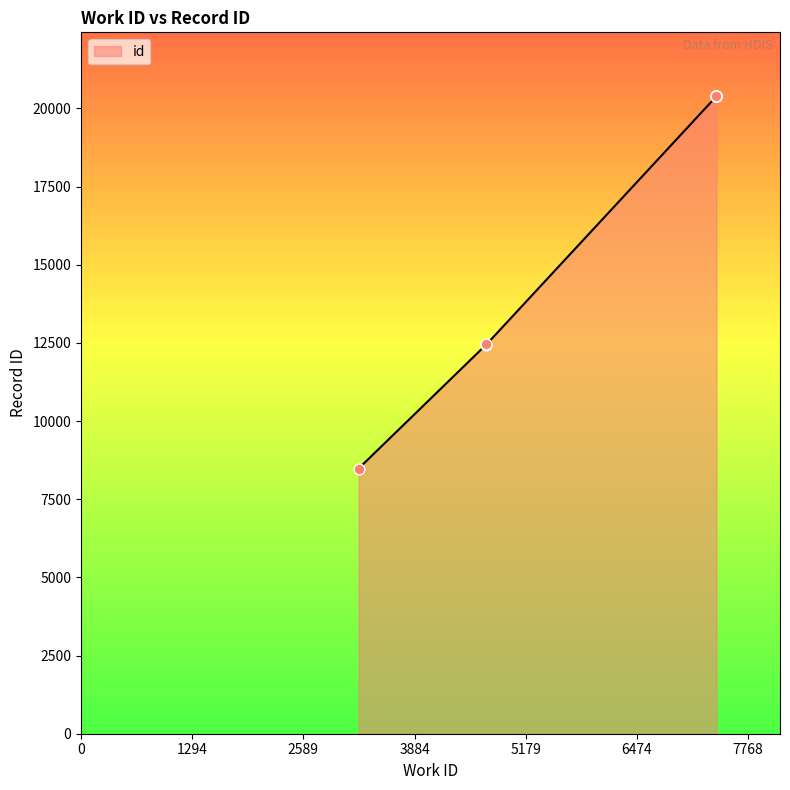

Which has a higher value, 7399 or 7399?

7399